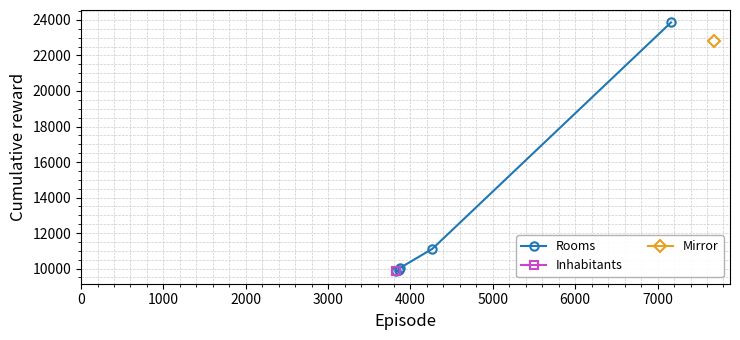

True or false: the data shows 5872 at 3000.

False